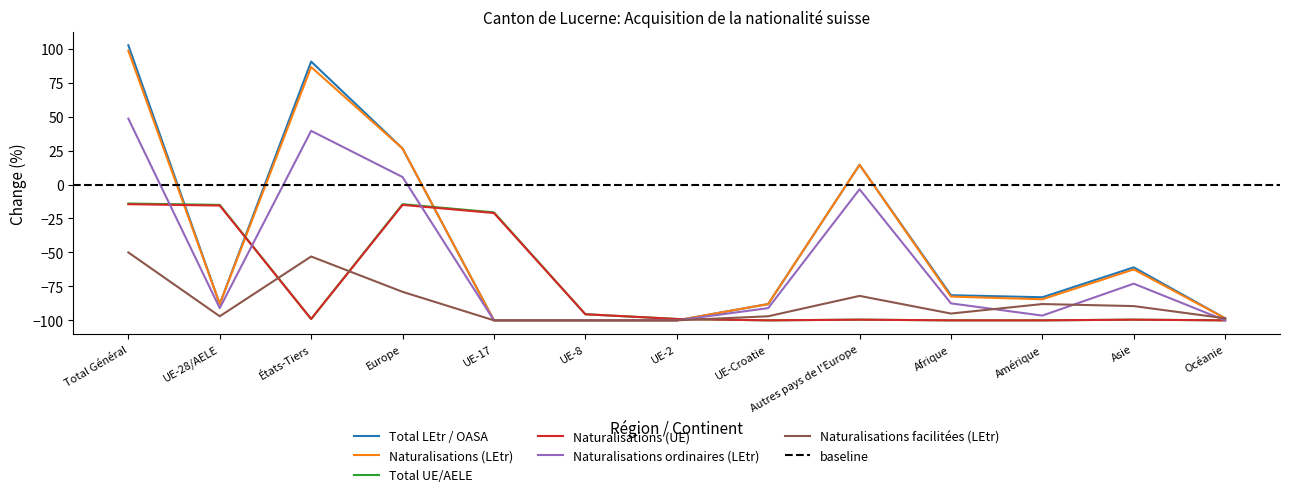

Between which two adjacent categories do Total UE/AELE and Naturalisations (LEtr) first intersect?

Total Général and UE-28/AELE